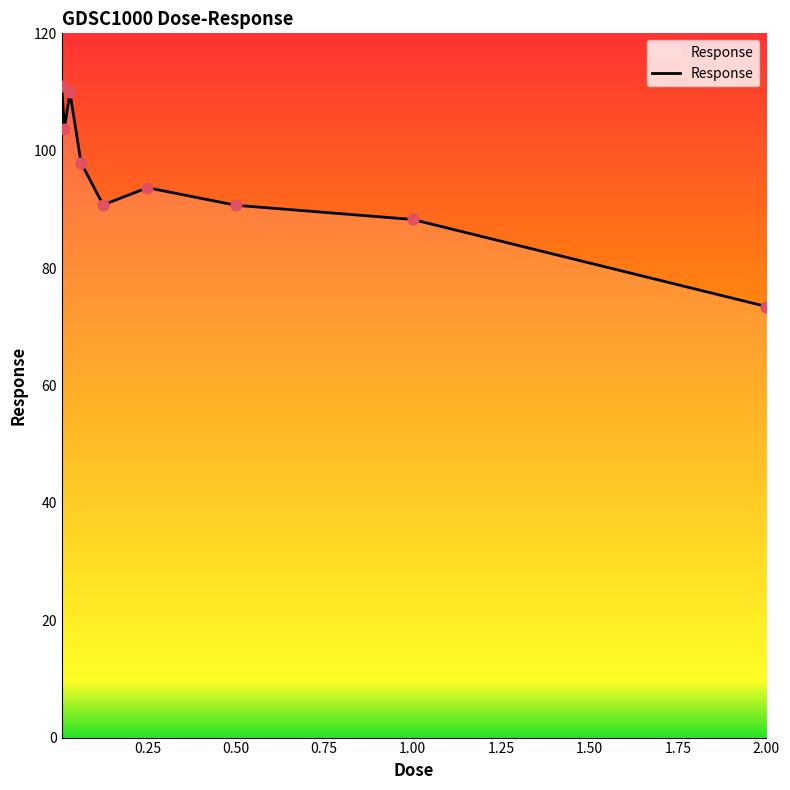

What is the difference between the maximum and minimum values?

37.6